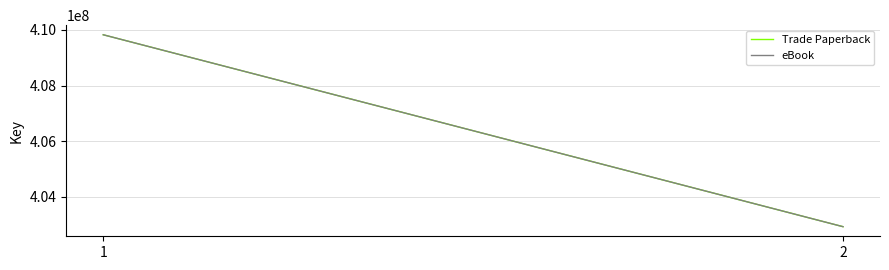

What is the minimum value for Trade Paperback?

402920507